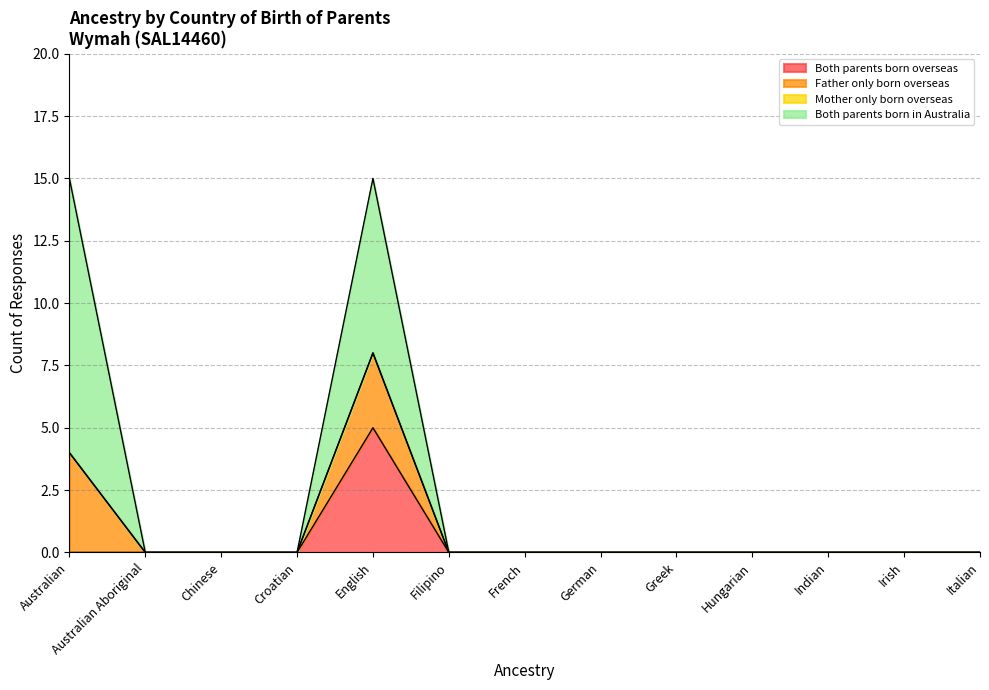

The Both parents born overseas series shows 0 at Greek. True or false?

True